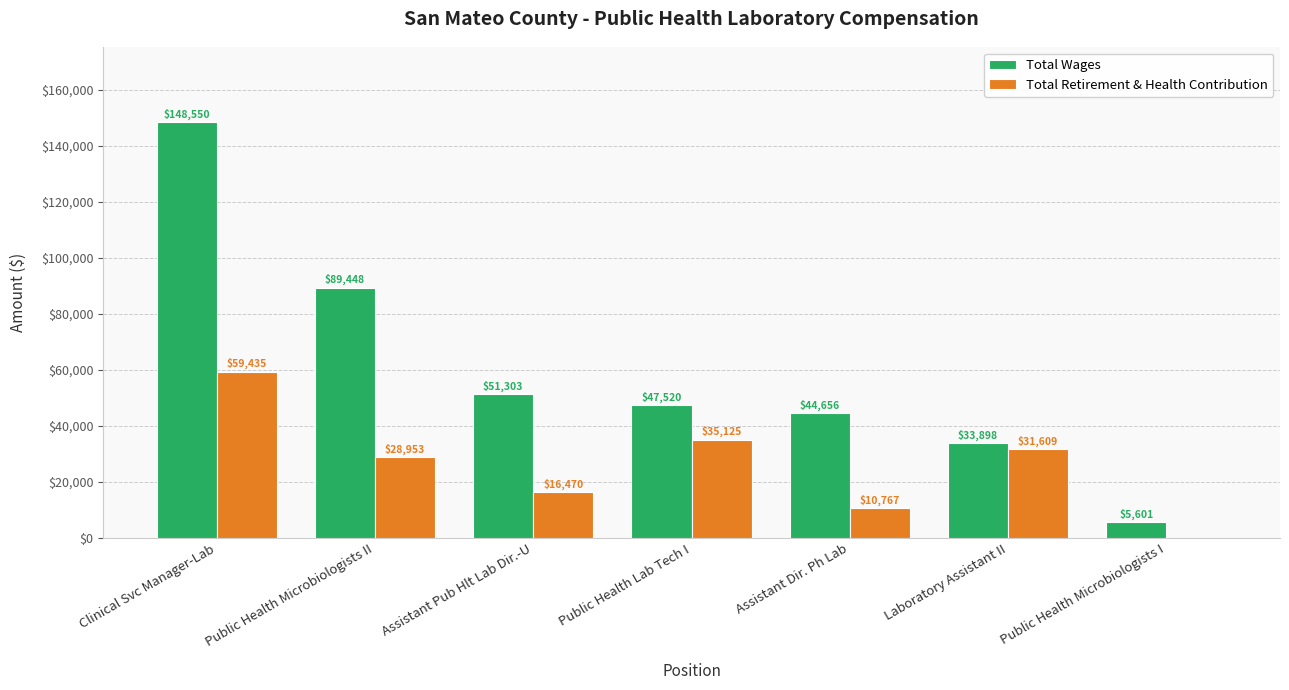

Where is Total Wages nearest to the value 77075?

Public Health Microbiologists II